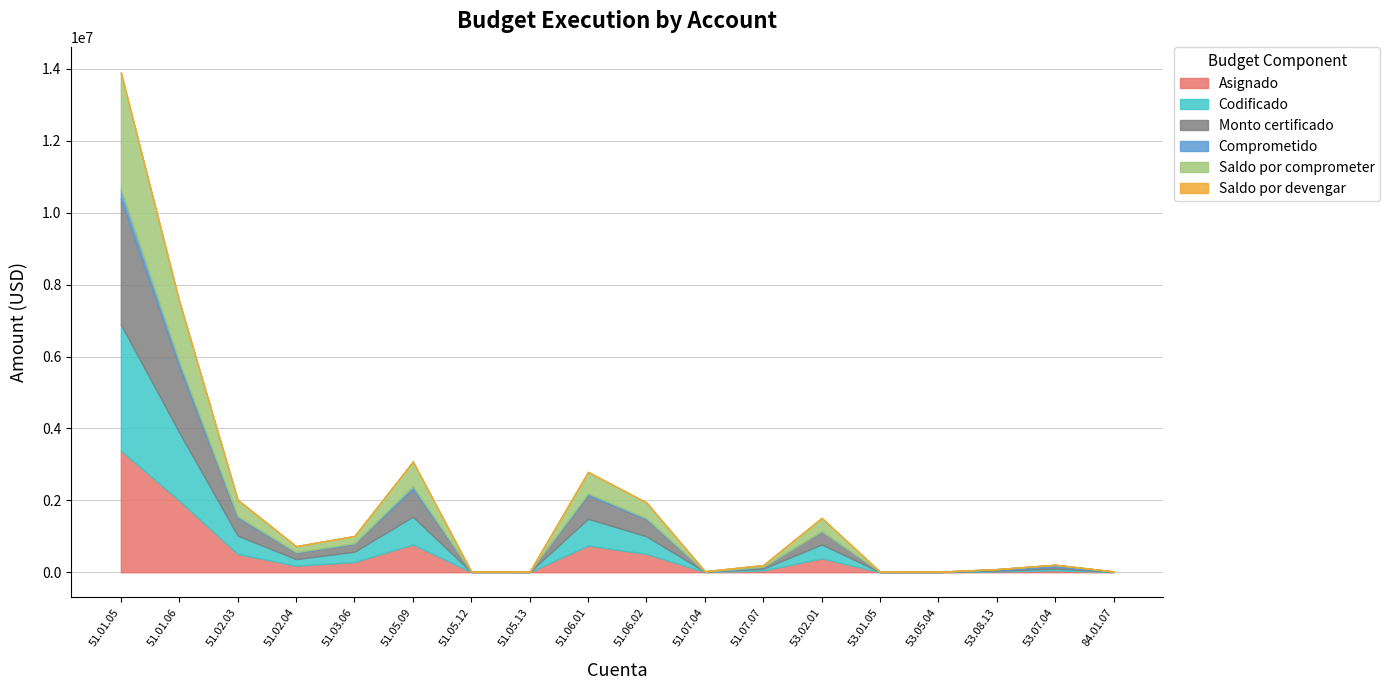

The value of Saldo por devengar at 51.02.04 is 0.0. True or false?

True